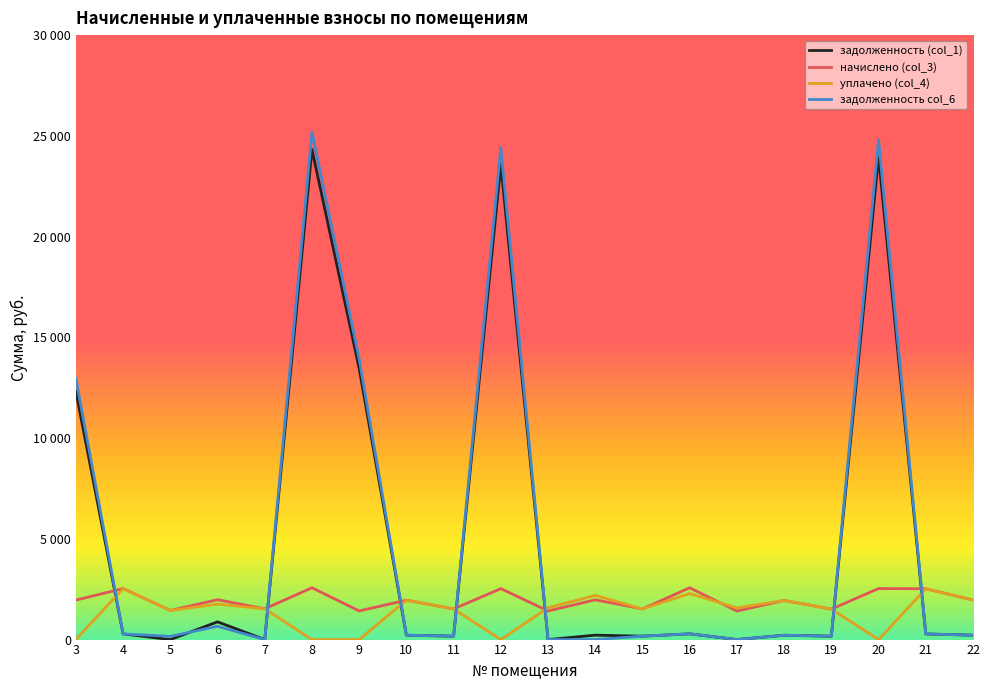

What is the value of the задолженность col_6 point at the 1st from the left?

12958.4